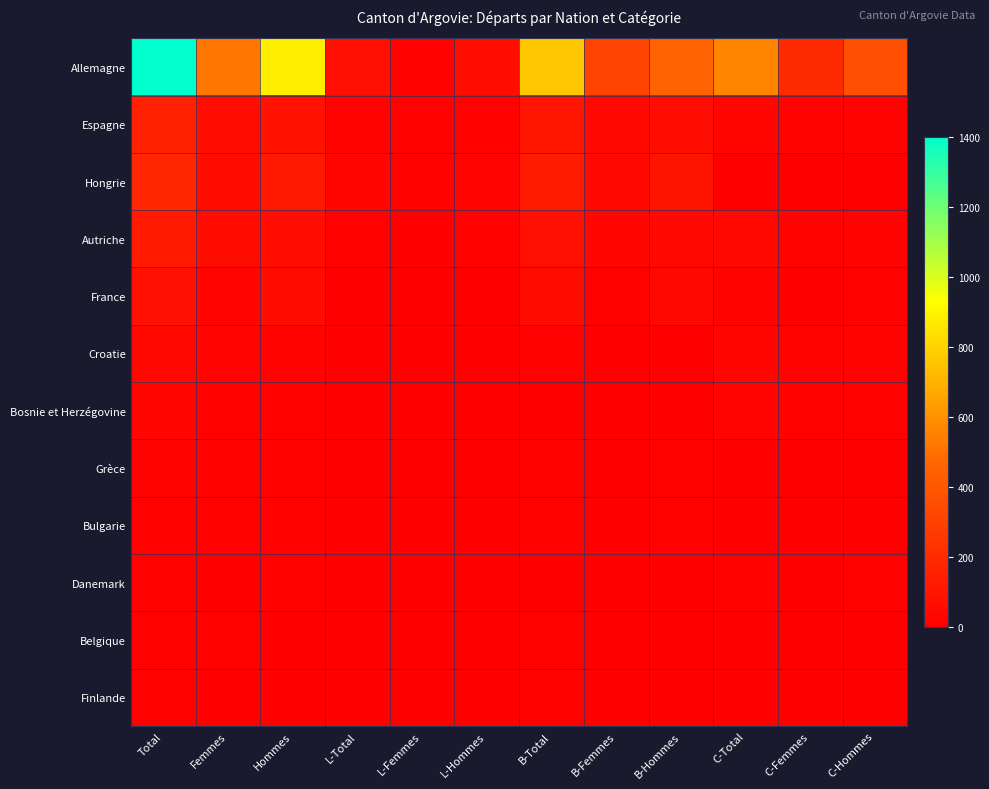

What is the greatest value displayed?

1400